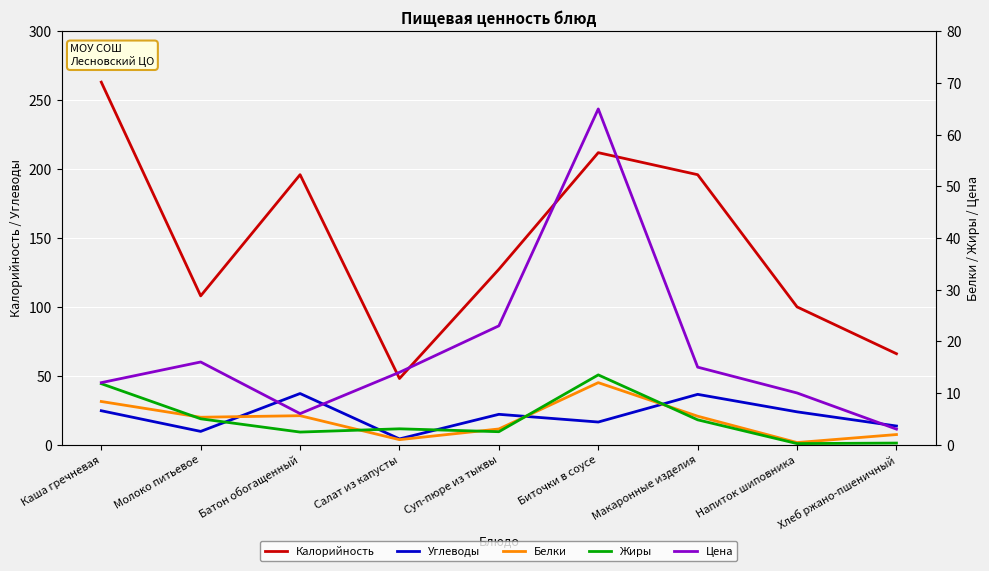

Which series has the largest total across all categories?

Калорийность